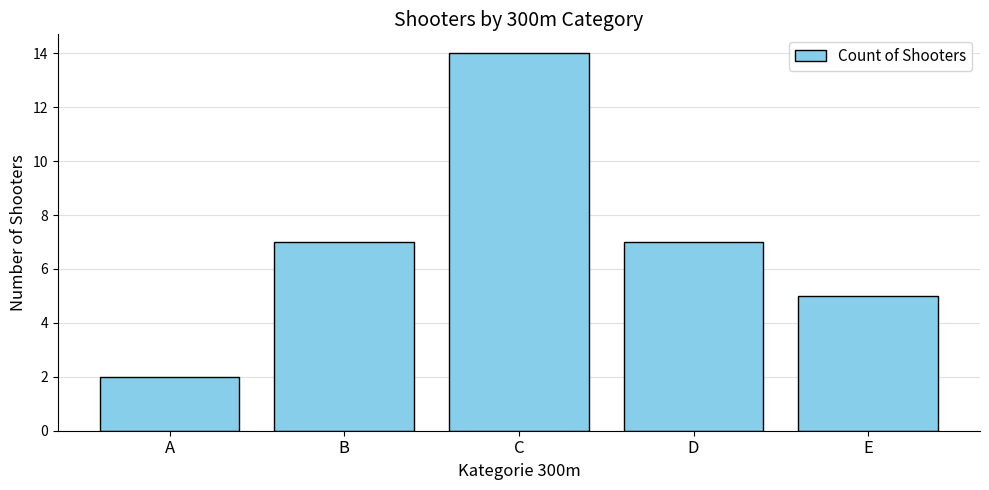

What is the sum of the values at E and A?

7